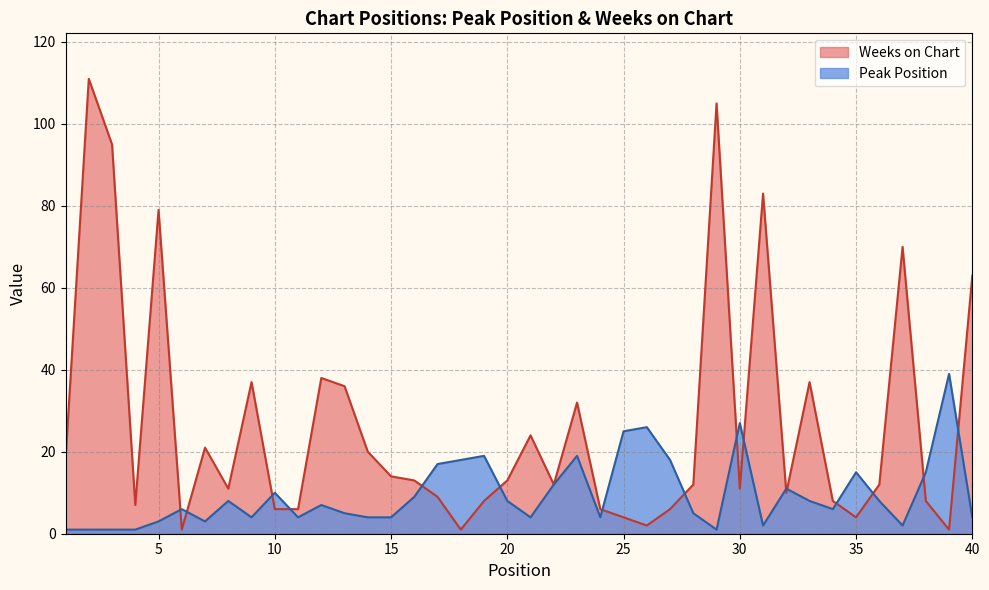

Reading left to right, what are all the values shown in this chart?

Peak Position: 1=1	2=1	3=1	4=1	5=3	6=6	7=3	8=8	9=4	10=10	11=4	12=7	13=5	14=4	15=4	16=9	17=17	18=18	19=19	20=8	21=4	22=12	23=19	24=4	25=25	26=26	27=18	28=5	29=1	30=27	31=2	32=11	33=8	34=6	35=15	36=8	37=2	38=15	39=39	40=4
Weeks on Chart: 1=18	2=111	3=95	4=7	5=79	6=1	7=21	8=11	9=37	10=6	11=6	12=38	13=36	14=20	15=14	16=13	17=9	18=1	19=8	20=13	21=24	22=12	23=32	24=6	25=4	26=2	27=6	28=12	29=105	30=11	31=83	32=10	33=37	34=8	35=4	36=12	37=70	38=8	39=1	40=63